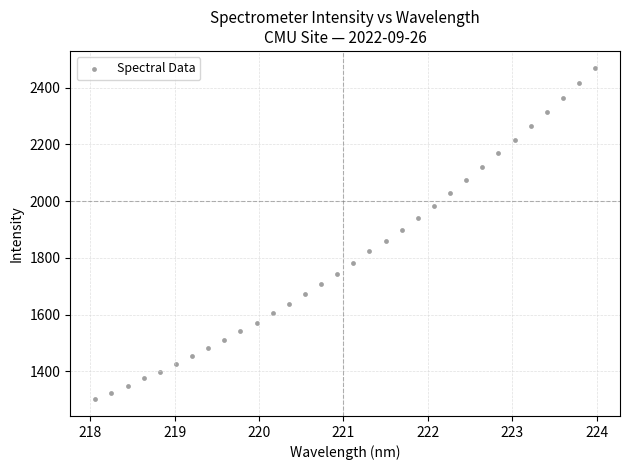

What is the range of X values (max minus min)?

5.9